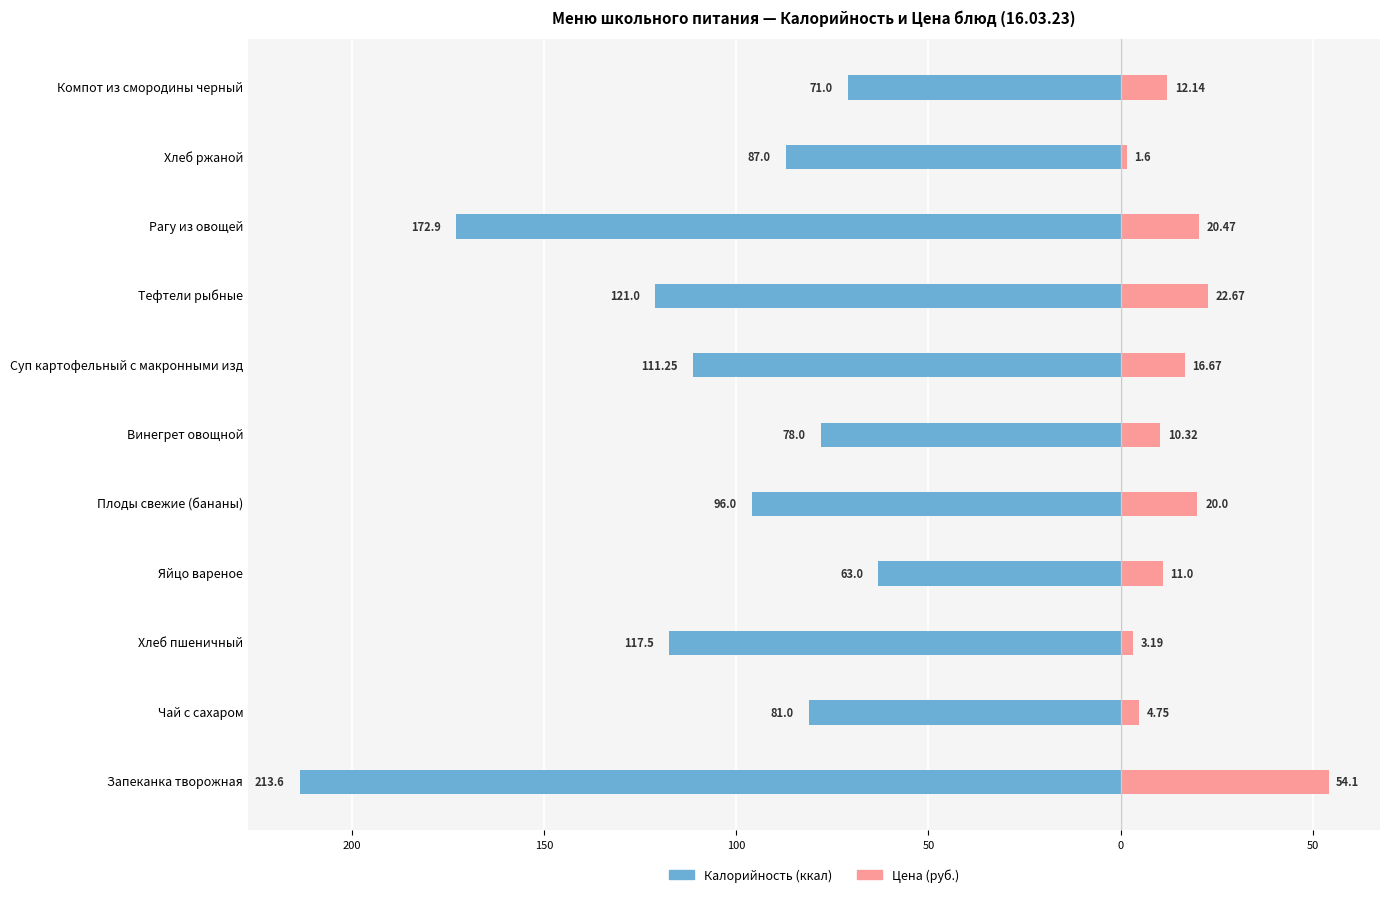

True or false: Цена has a value of 27.6 at Суп картофельный с макронными изд.

False